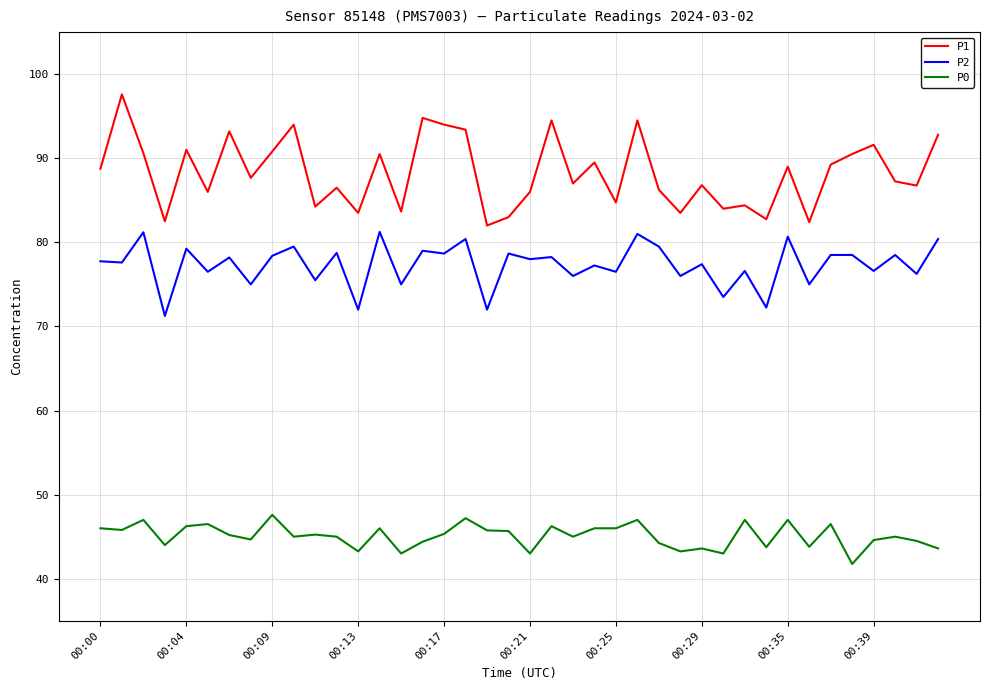

What are all the series names shown in the legend?

P1, P2, P0